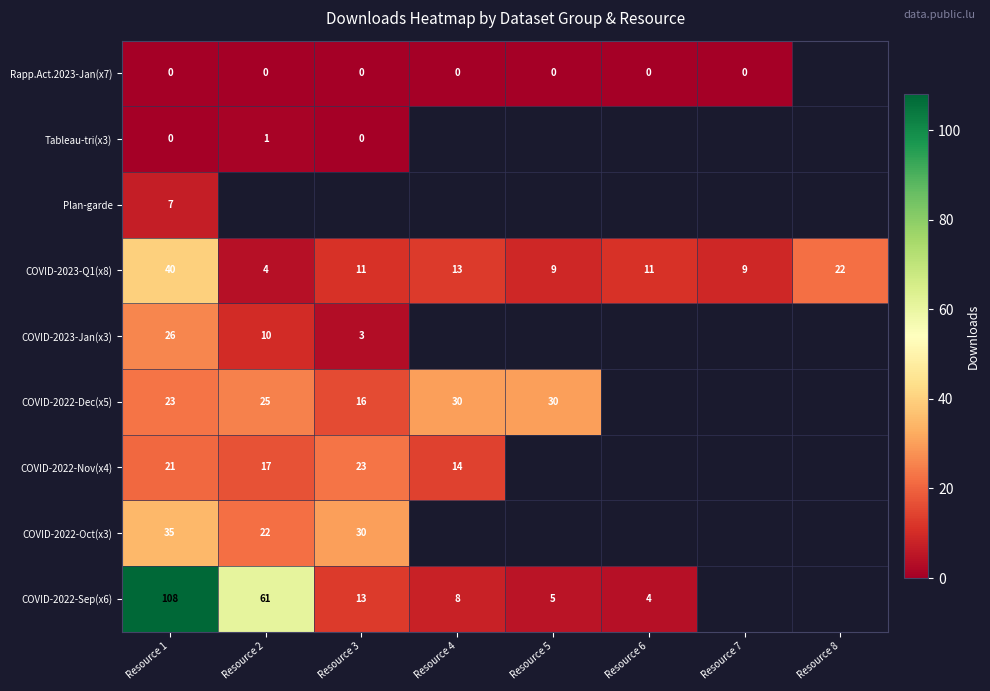

At which label is COVID-2023-Q1(x8) closest to 22?

Resource 8